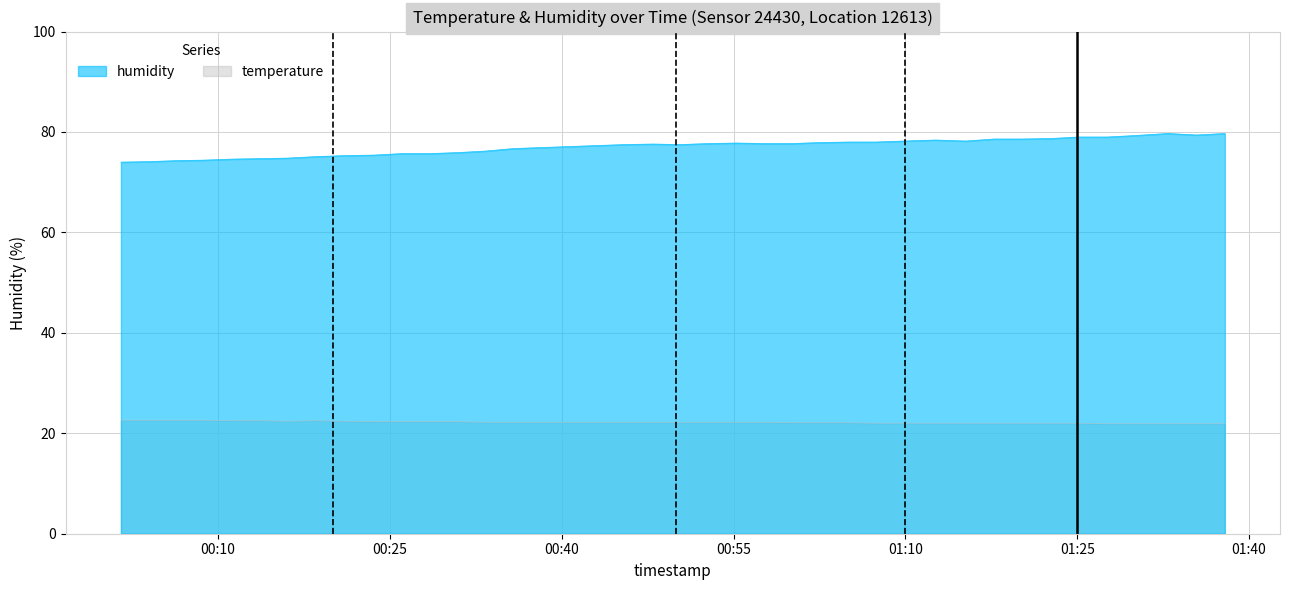

Which series changed the most between 2023-08-12T00:38:12 and 2023-08-12T01:30:04?

humidity